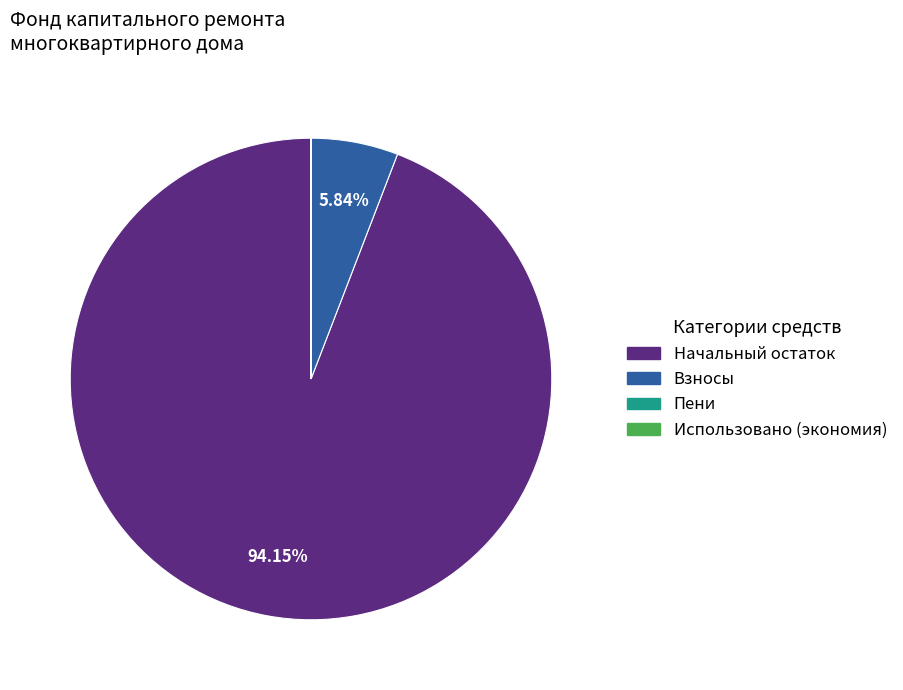

Is there any slice that represents more than half of the pie?

Yes